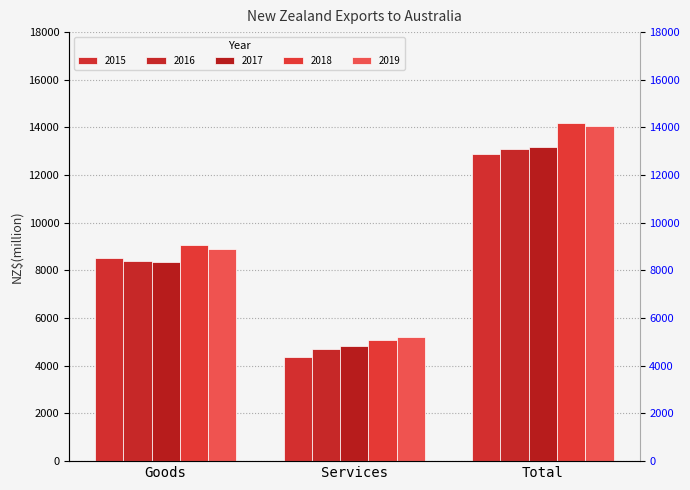

What is the highest value of the 2018 series?

14170